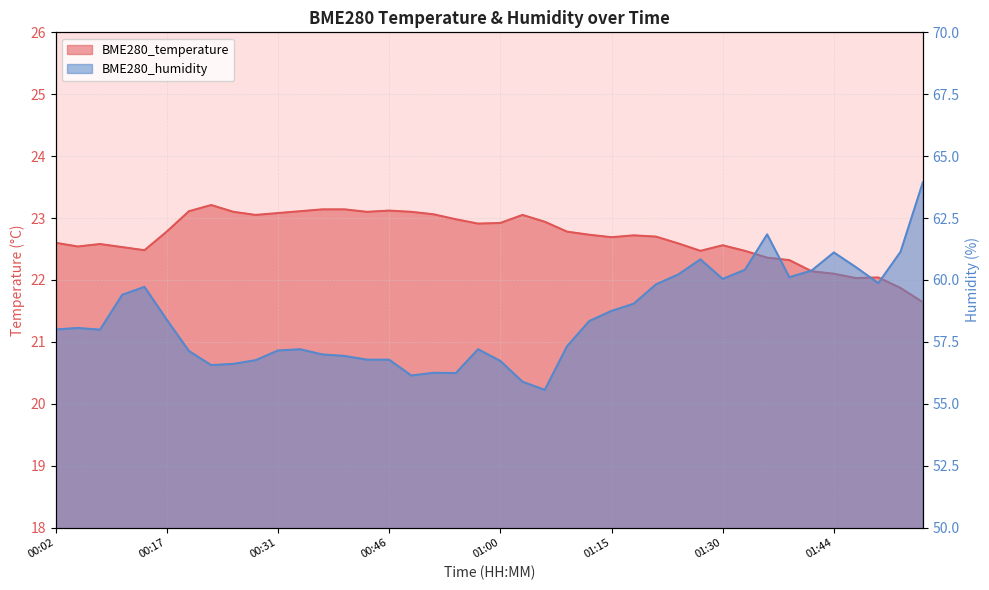

What is the value of the BME280_humidity point at the 38th from the left?

59.9